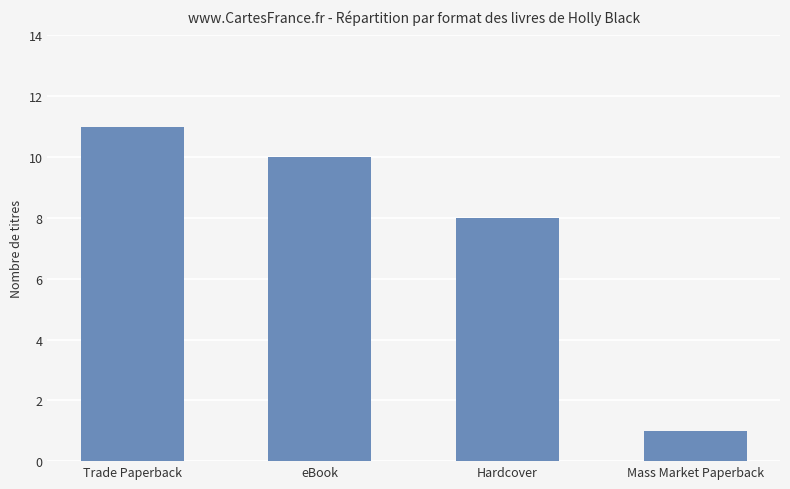

Is it true that the value at Mass Market Paperback is 0?

False